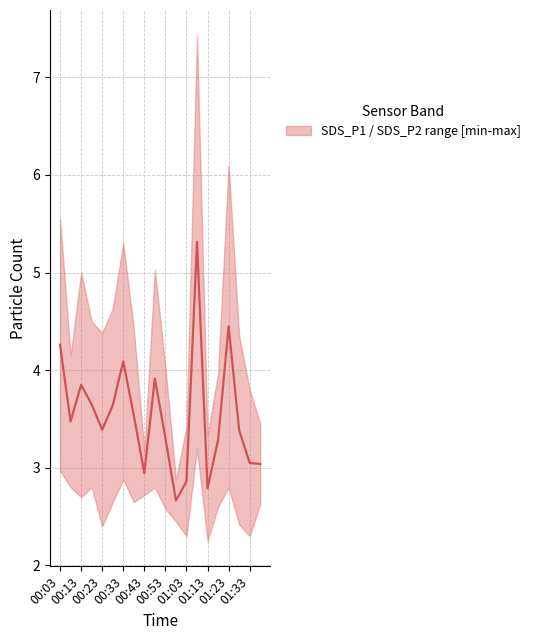

What is the ratio of the value at 01:13 to the value at 00:33?

0.7